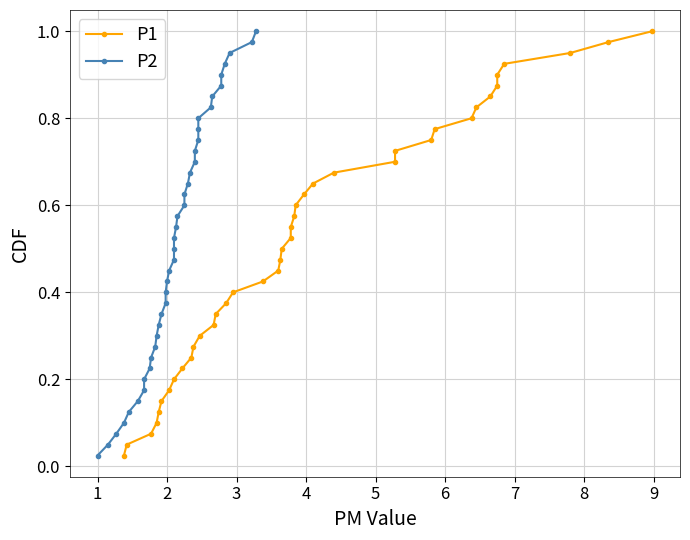

Which series has the largest range (max minus min)?

P1